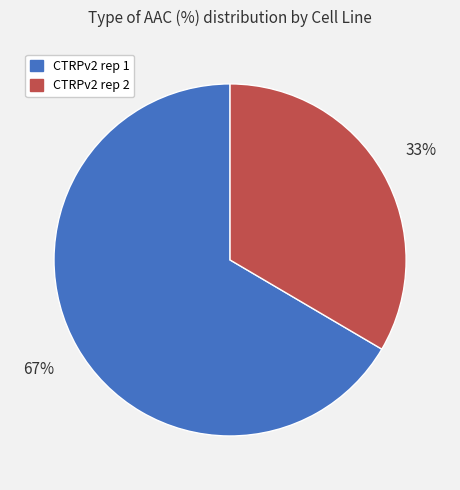

To the nearest percent, what is the average slice percentage?

50%